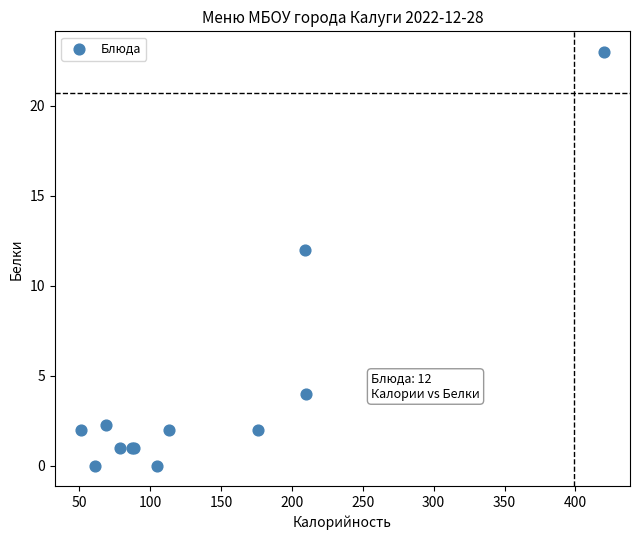

What Y value in the scatter plot is closest to 11?

12.0